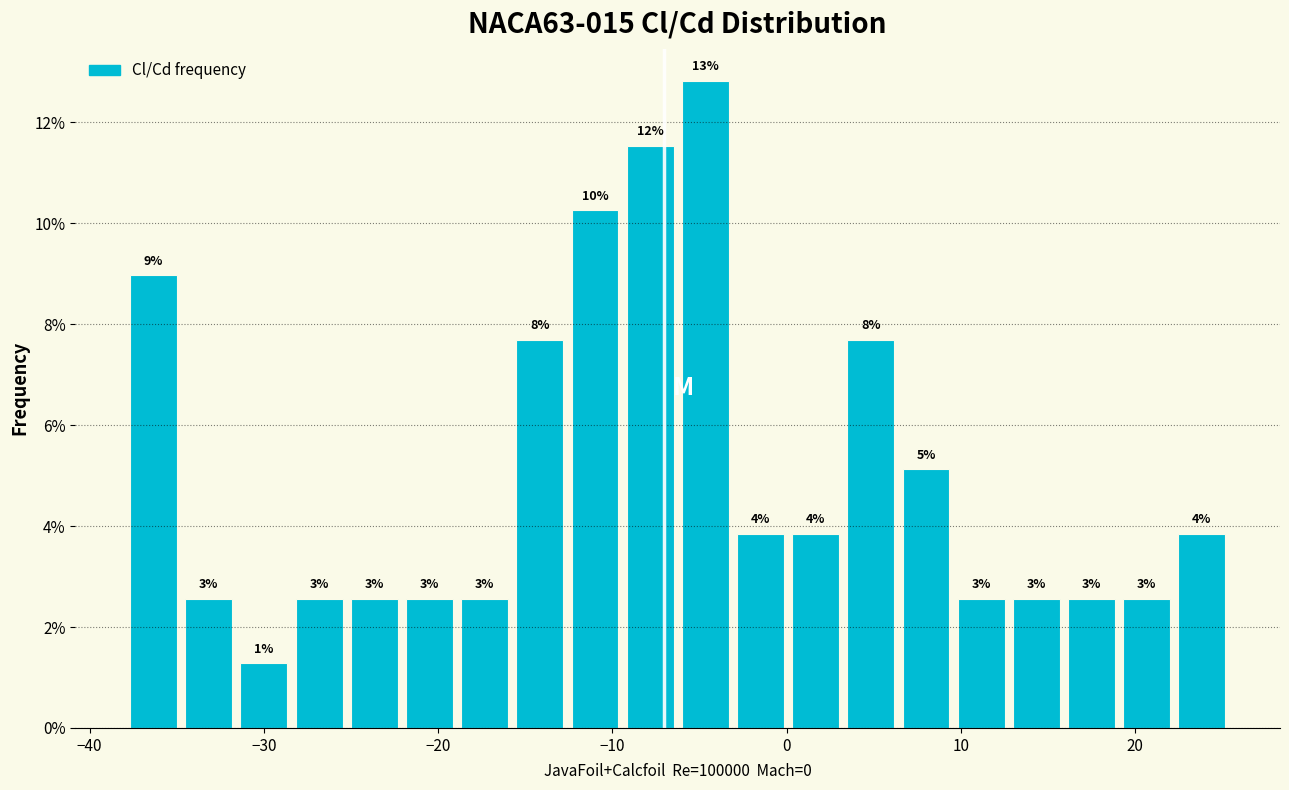

Read against the x-axis, roughly where is the centre of the tallest bar?

-5